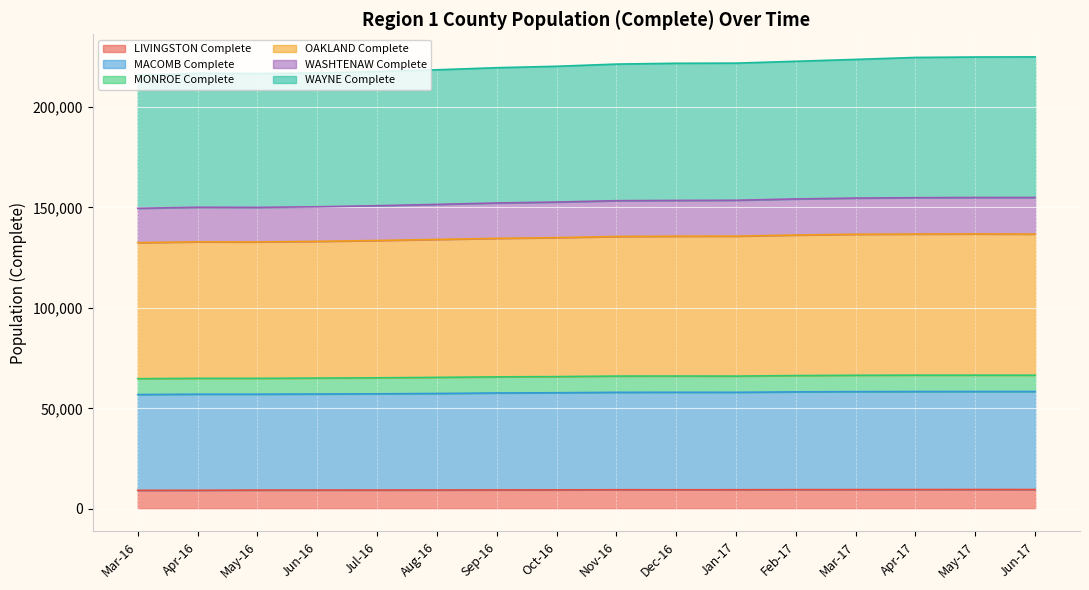

What are all the series names shown in the legend?

LIVINGSTON Complete, MACOMB Complete, MONROE Complete, OAKLAND Complete, WASHTENAW Complete, WAYNE Complete